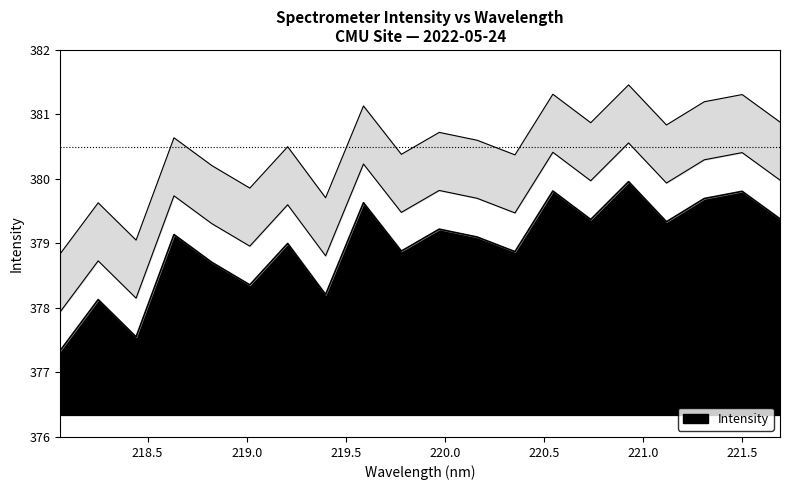

Reading right to left, list all the values displayed in this chart.

379.4	379.8	379.7	379.3	380.0	379.4	379.8	378.9	379.1	379.2	378.9	379.6	378.2	379.0	378.4	378.7	379.1	377.6	378.1	377.3